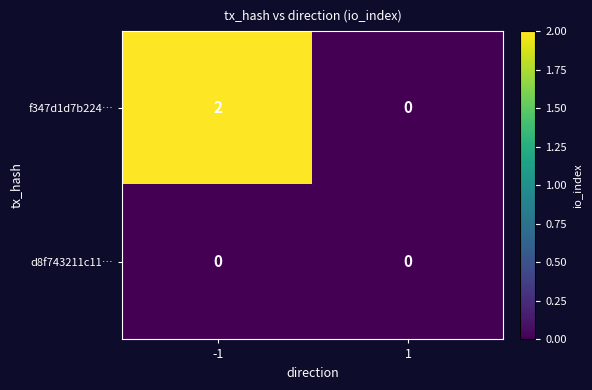

Rank the series by their average value, from lowest to highest.

d8f743211c11…, f347d1d7b224…